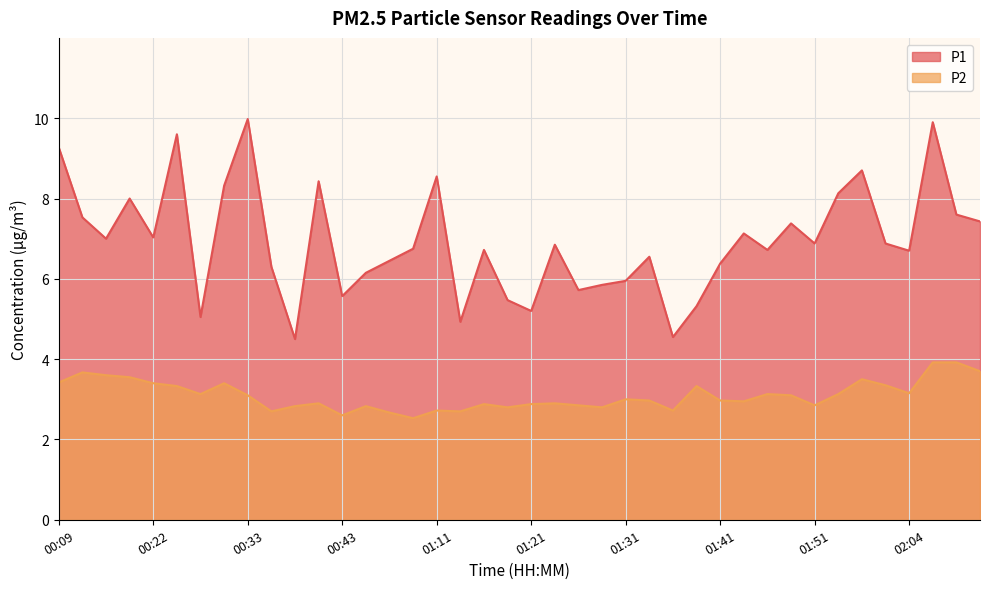

How many categories are shown in the chart?

40